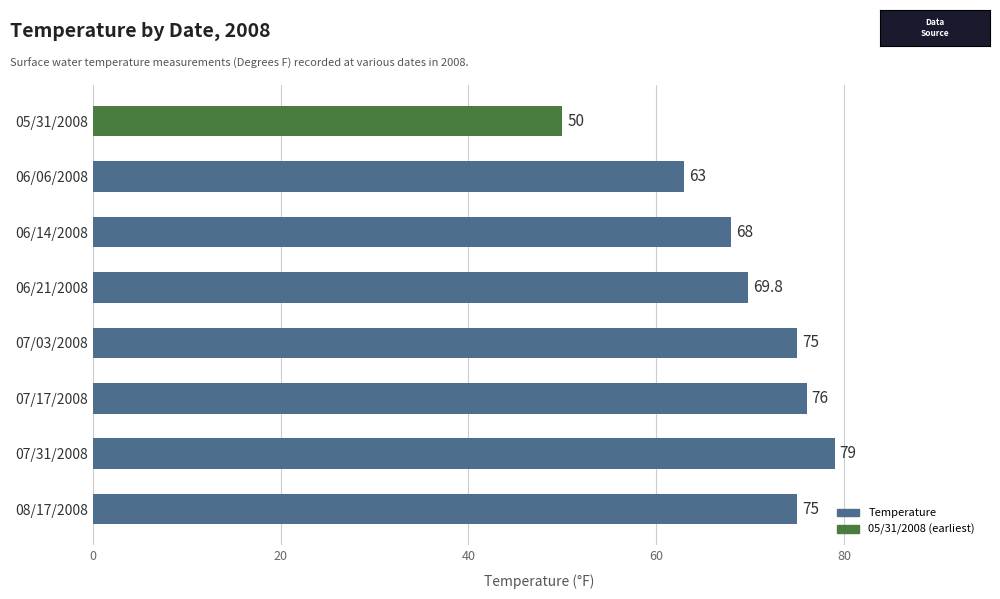

What is the approximate value at 07/31/2008?

79.0